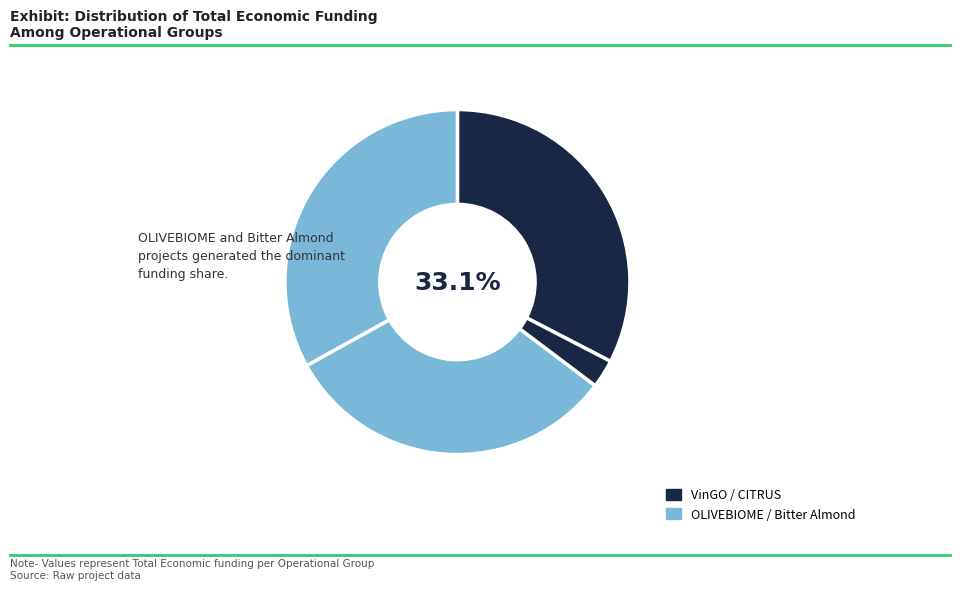

Is it true that CITRUS Operational Group is 12% of the pie?

False